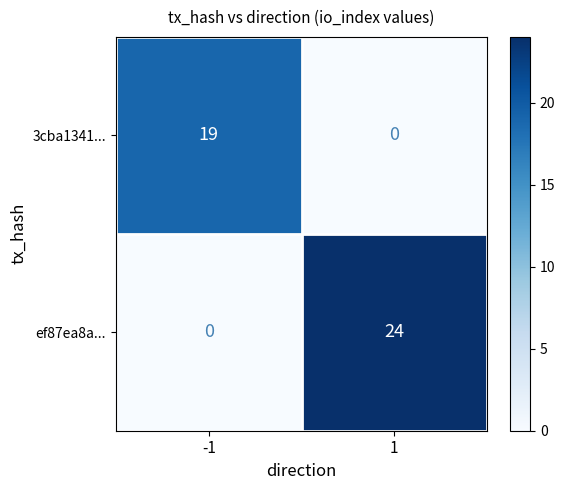

Reading left to right, what are all the values shown in this chart?

3cba1341...: -1=19	1=0
ef87ea8a...: -1=0	1=24